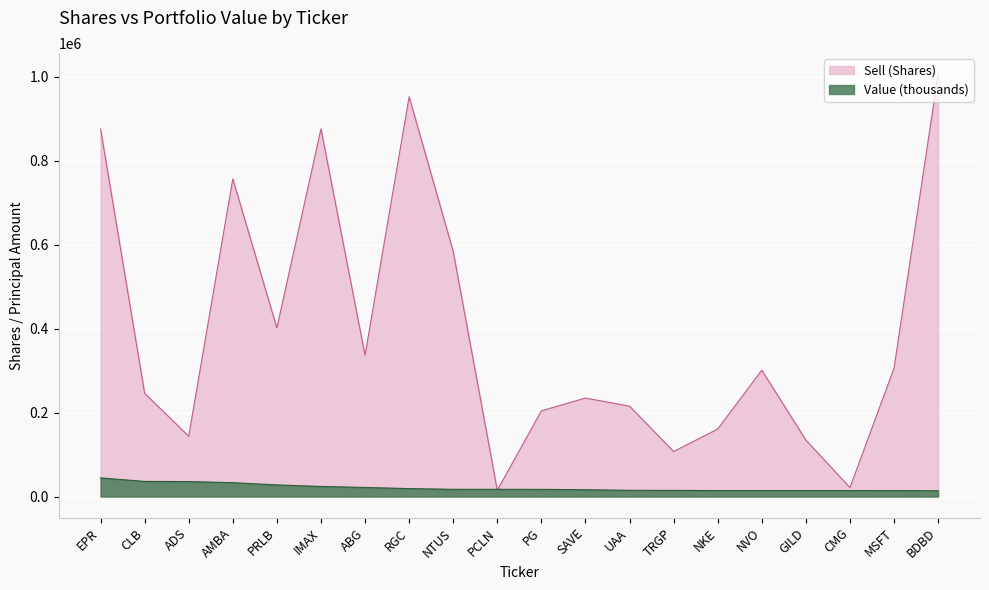

Reading left to right, list all the values displayed in this chart.

875870	246172	143617	757039	401789	876086	336554	952701	583934	14827	204288	234699	215419	107361	160926	301165	134555	21307	305943	1006483